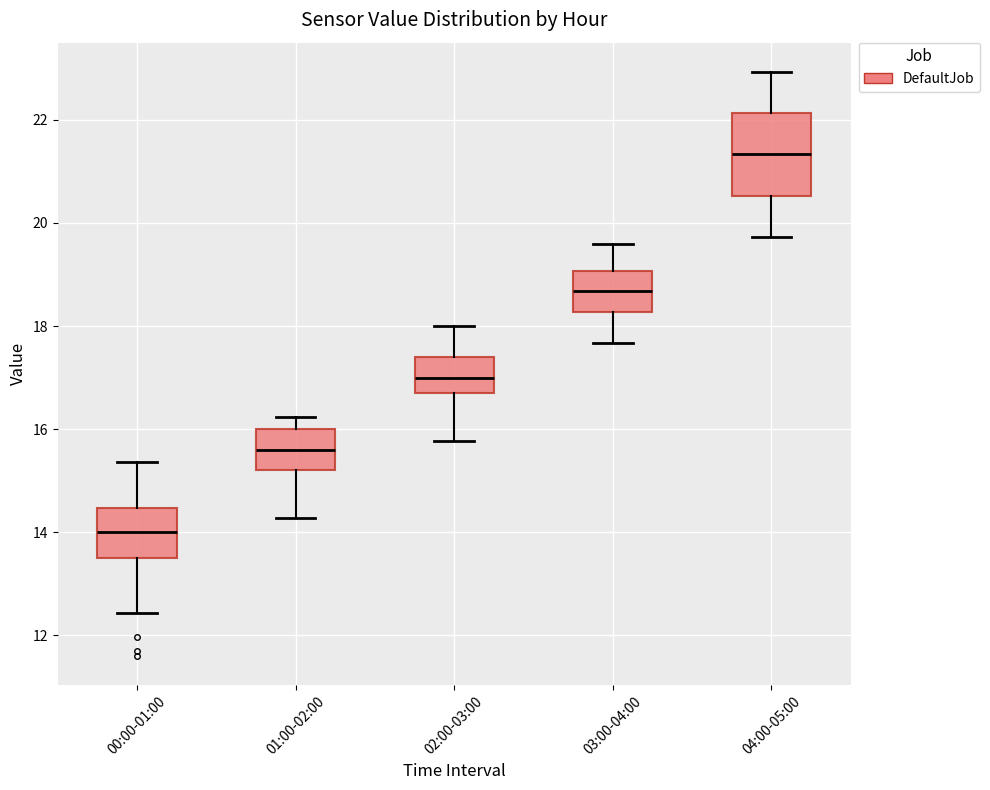

Which box is the tallest, from its lower edge to its upper edge?

04:00-05:00